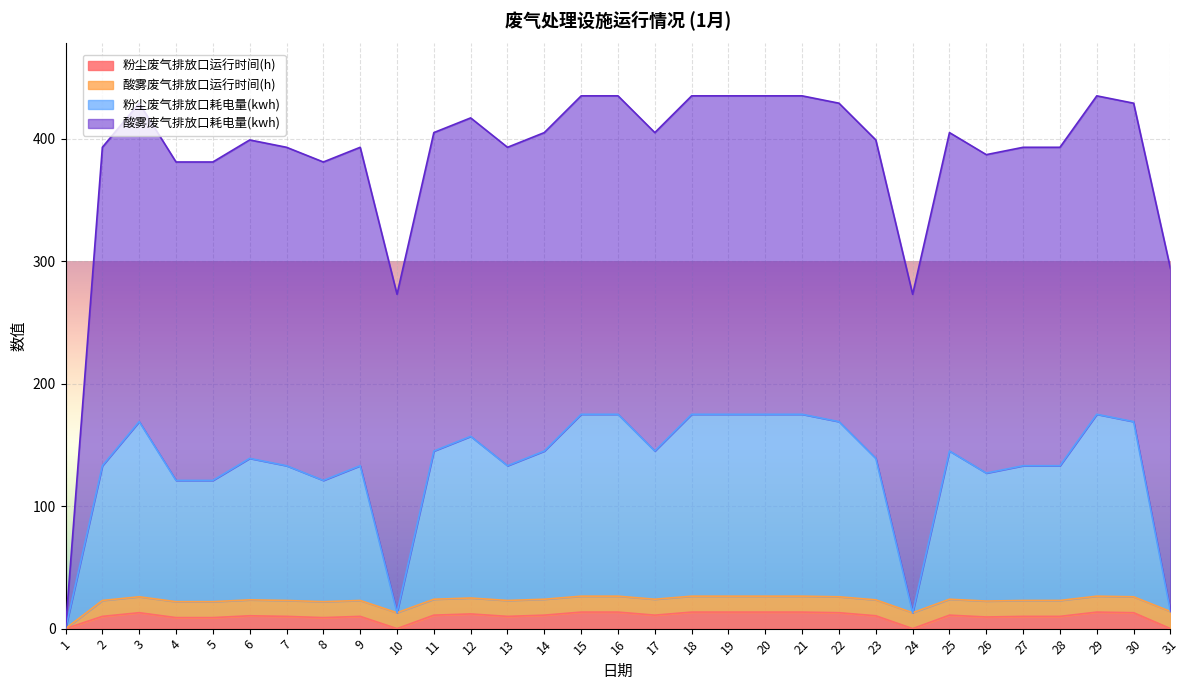

Which category has the highest value in the 粉尘废气排放口耗电量(kwh) series?

15